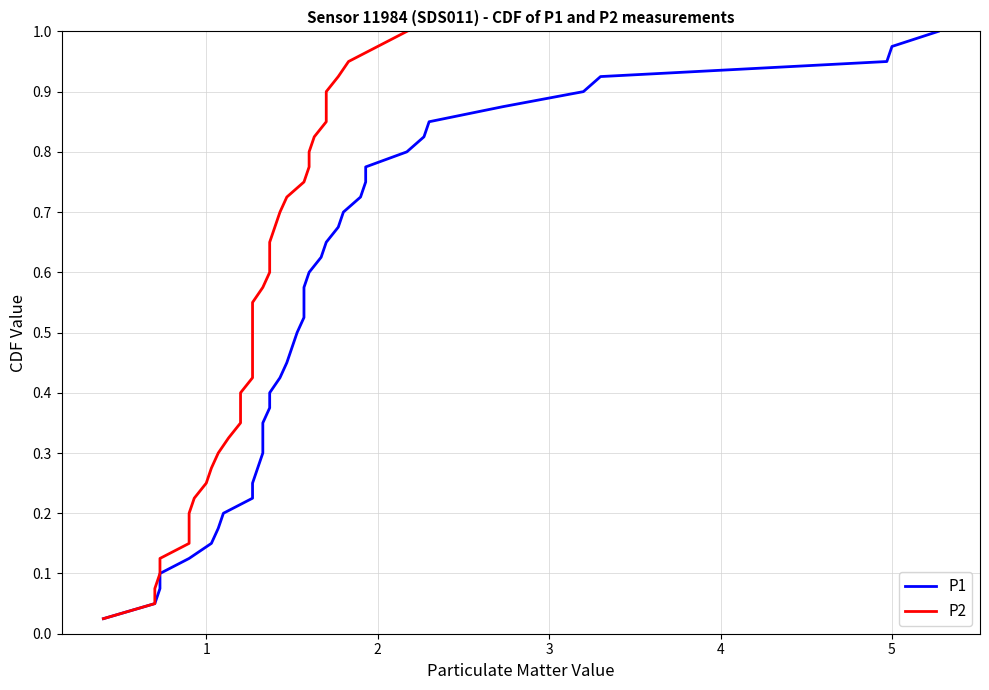

True or false: P1 has a value of 0.7 at 16.

False